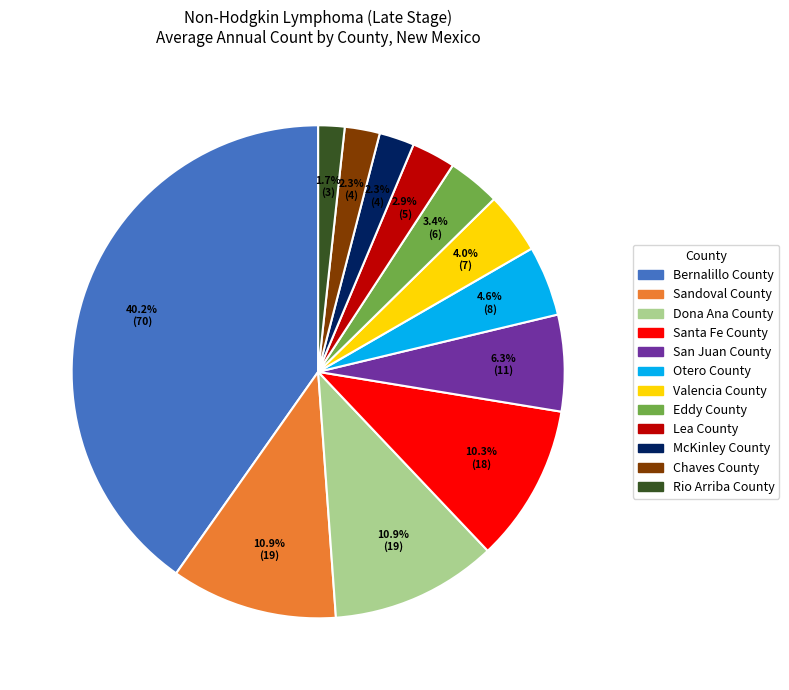

Is it true that Dona Ana County is 1% of the pie?

False